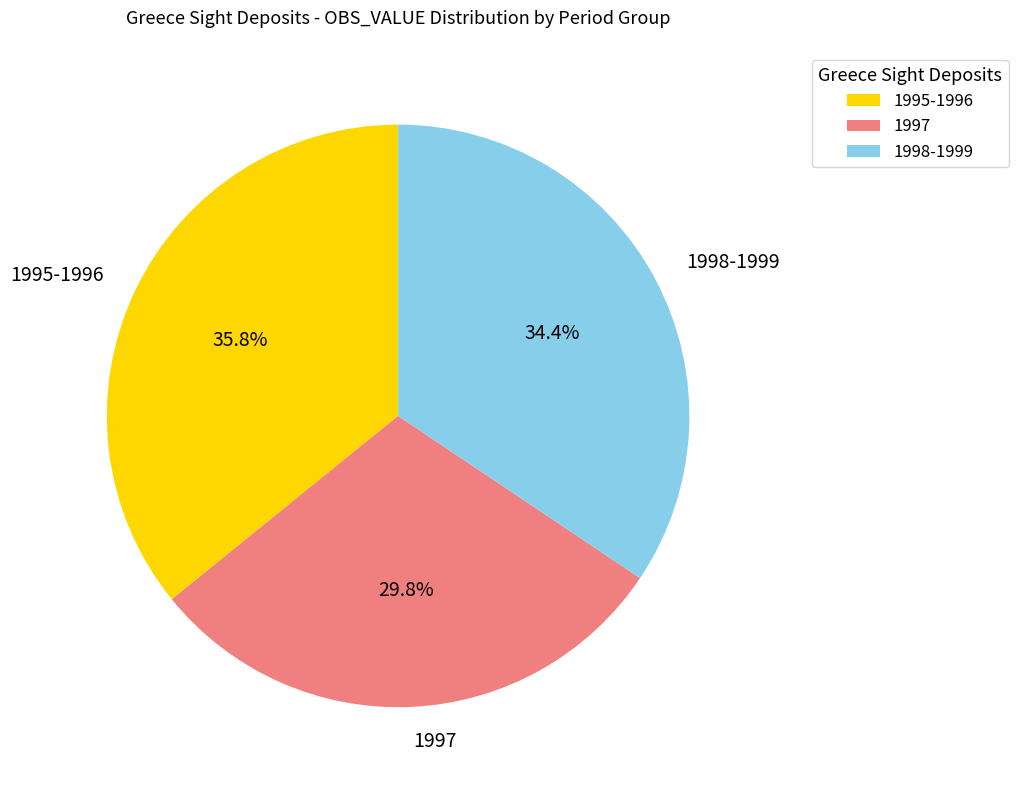

Rank the categories by value from lowest to highest.

1997, 1998-1999, 1995-1996